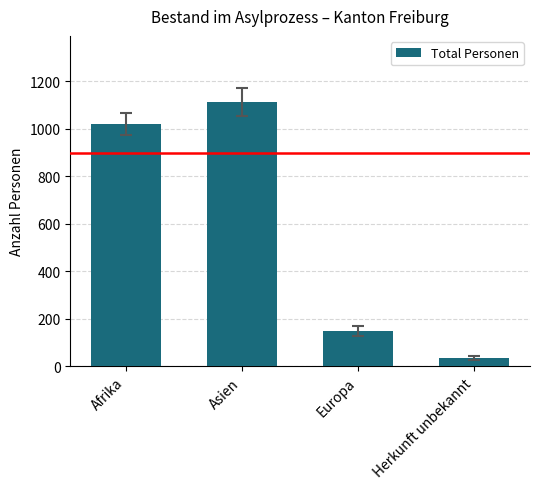

Where is the data nearest to the value 574?

Europa